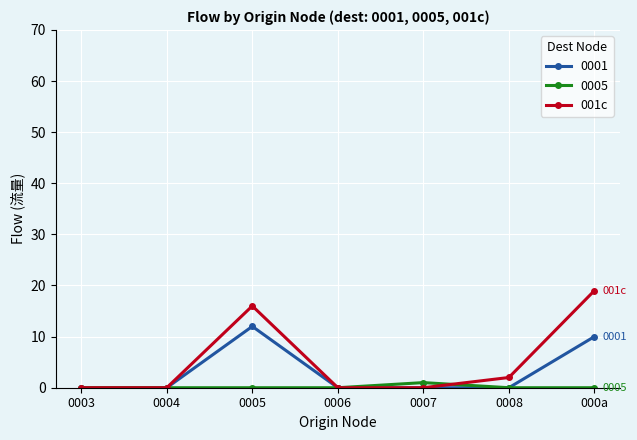

Rank the series by their maximum value, from highest to lowest.

001c, 0001, 0005